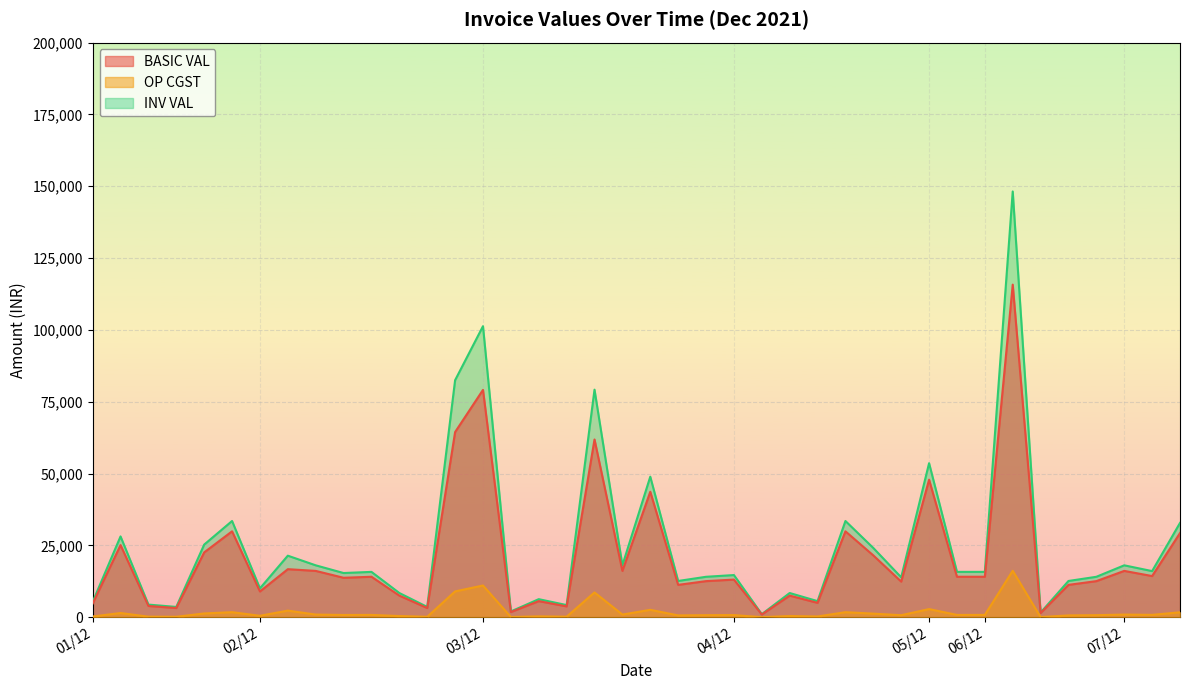

How many lines are shown in the chart?

3